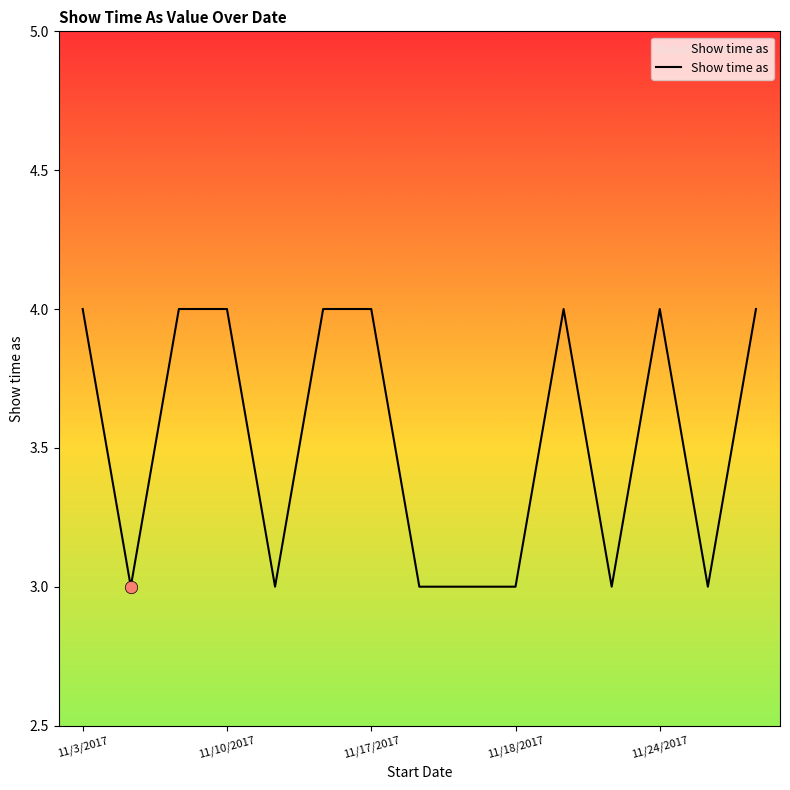

What is the smallest value displayed?

3